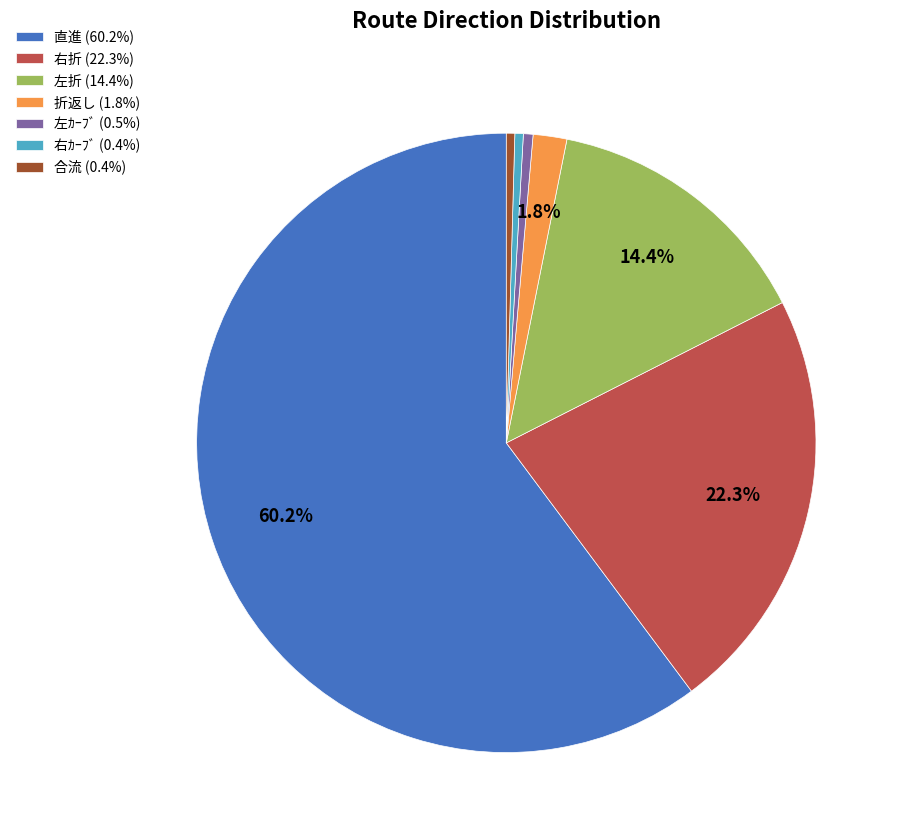

To the nearest percent, what is the average slice percentage?

14%